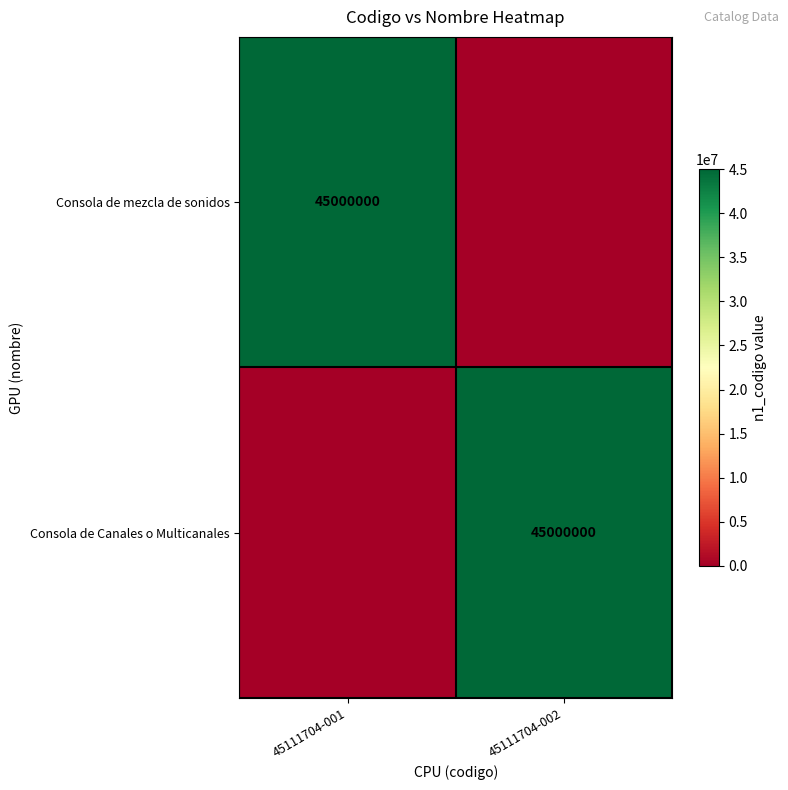

The Consola de mezcla de sonidos series shows 45000000 at 45111704-001. True or false?

True